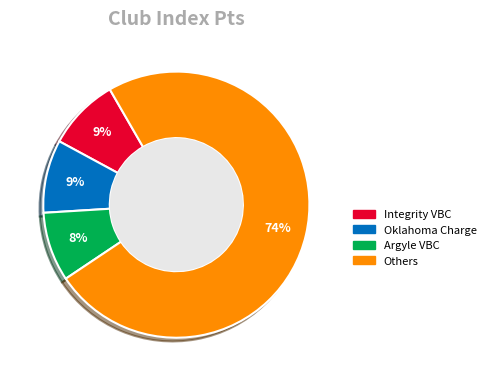

To the nearest percent, what is the difference between the largest and smallest slice percentages?

66%